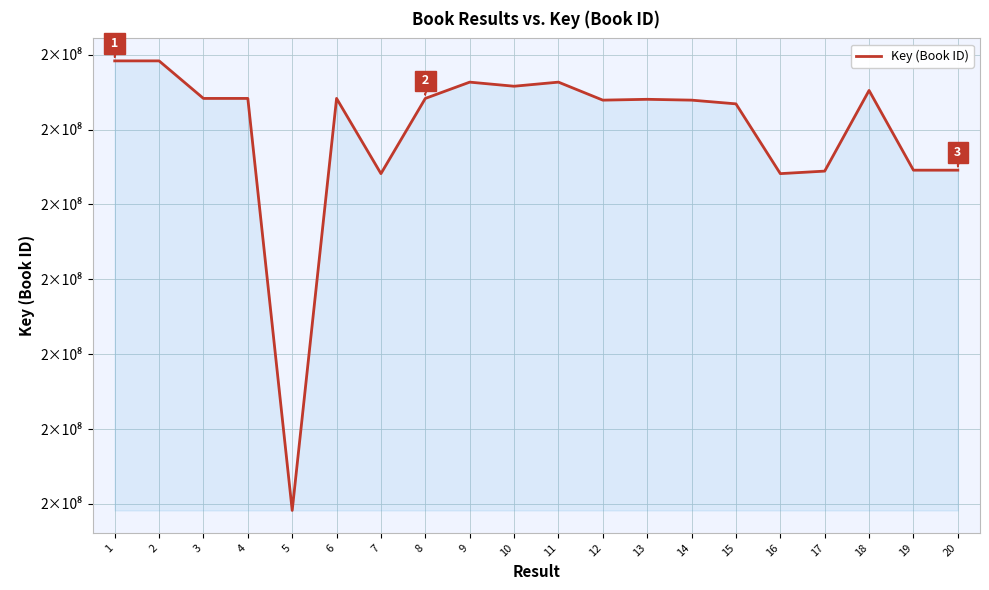

List the labels in order of value, largest first.

1, 2, 9, 11, 10, 18, 6, 8, 4, 3, 13, 12, 14, 15, 19, 20, 17, 16, 7, 5